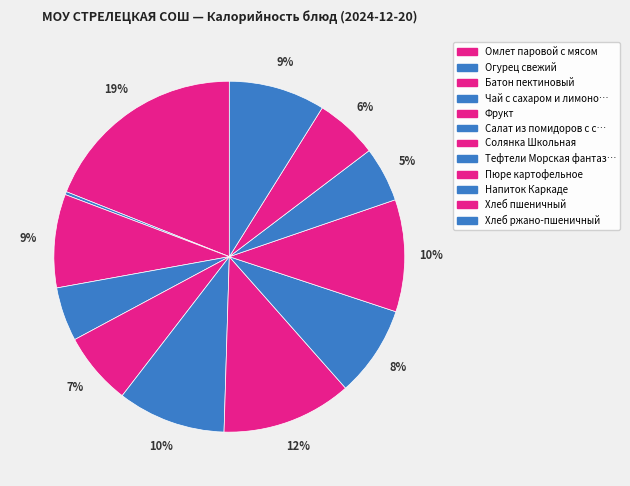

How many segments does this pie chart have?

12